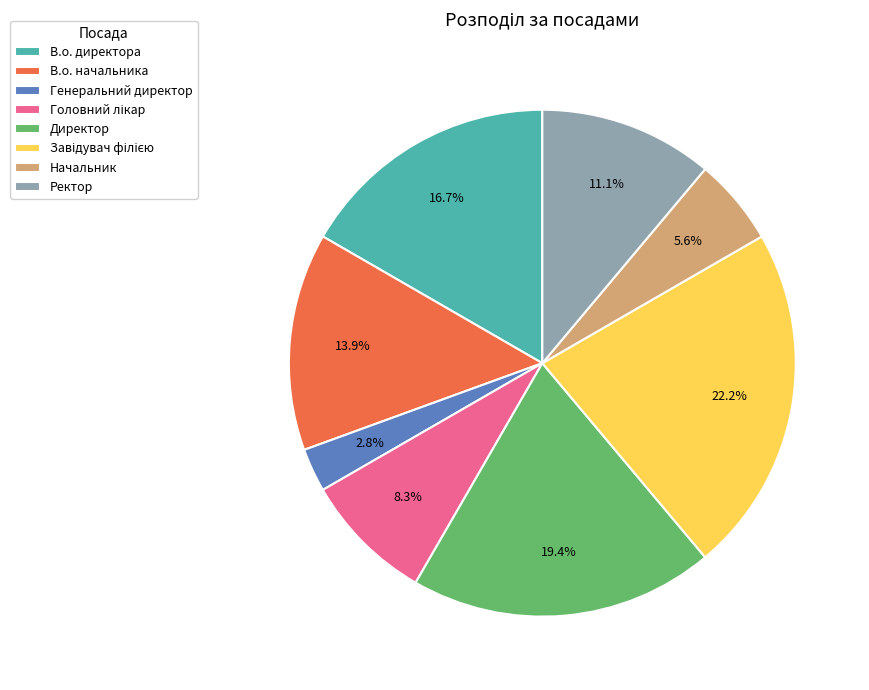

True or false: В.о. начальника accounts for 1% of the total.

False